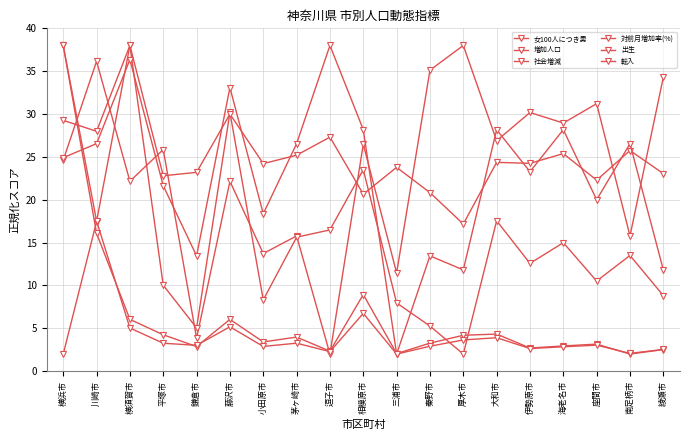

Is this an area chart (filled region under the line)?

No